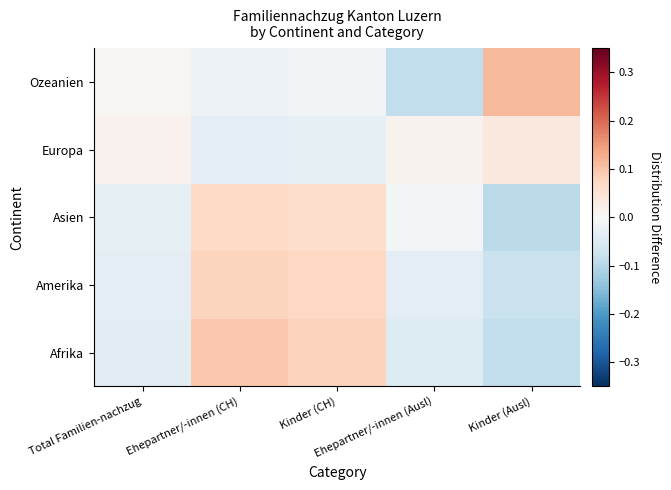

Which label corresponds to the smallest value in the chart?

Kinder (Ausl)